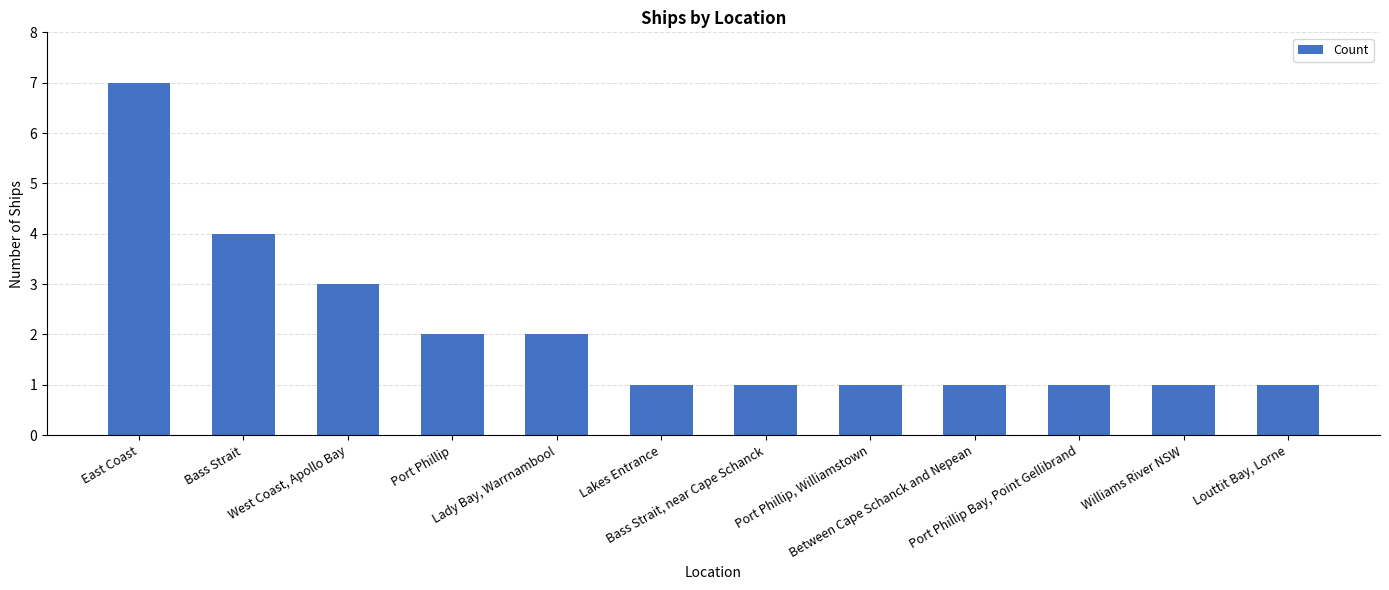

What is the sum of all values?

25